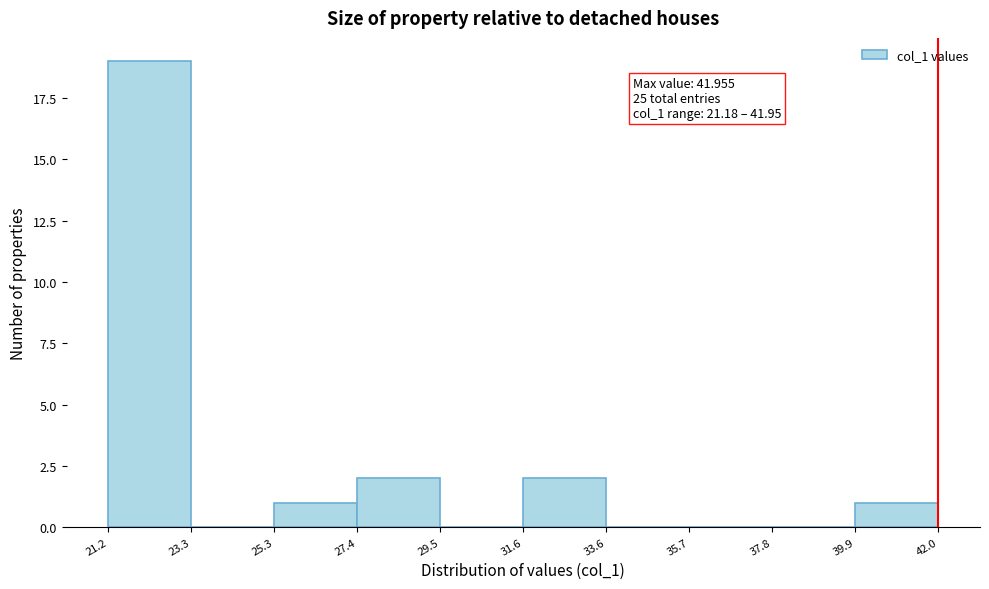

Which range on the x-axis has the tallest bar?

21.2 to 23.3